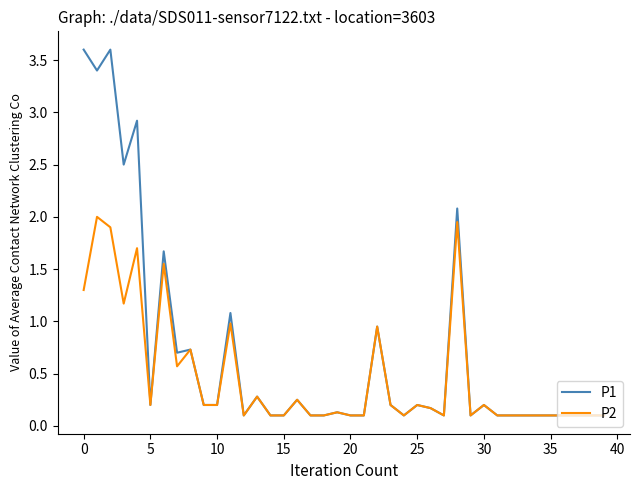

What is the greatest value displayed?

3.6